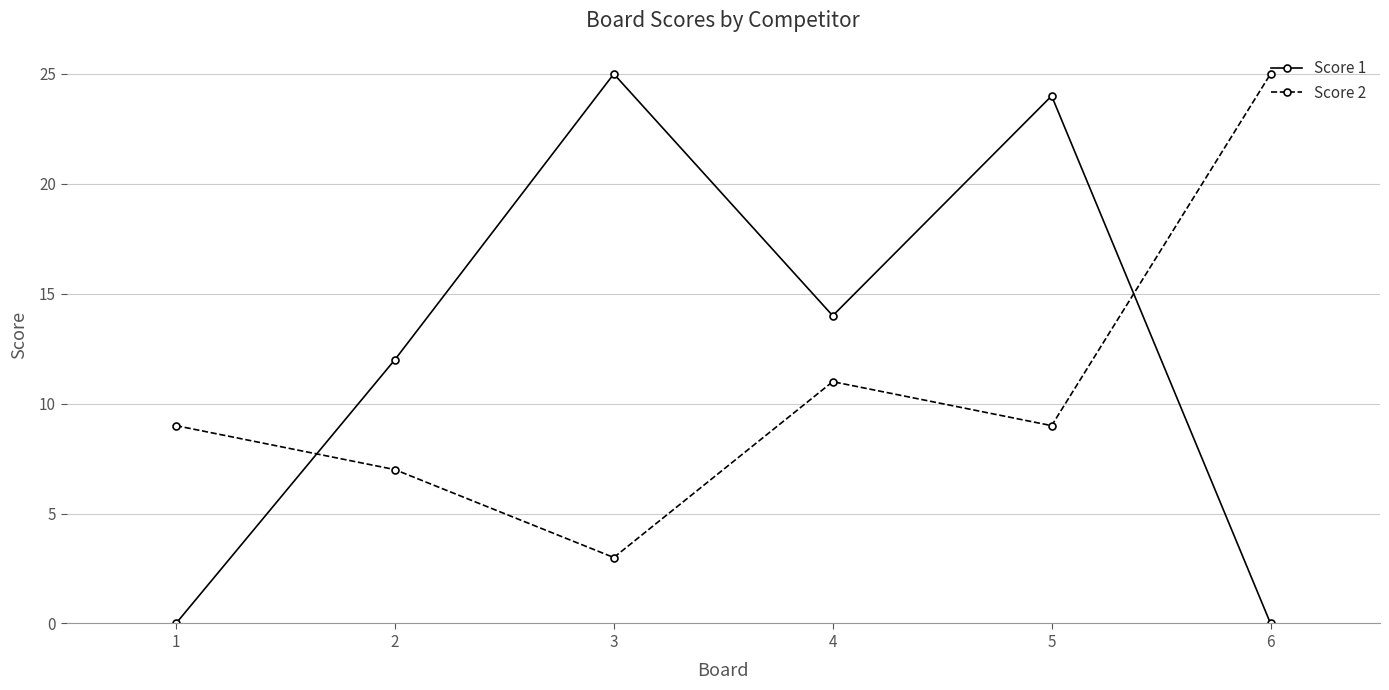

Rank the series by their average value, from lowest to highest.

Score 2, Score 1